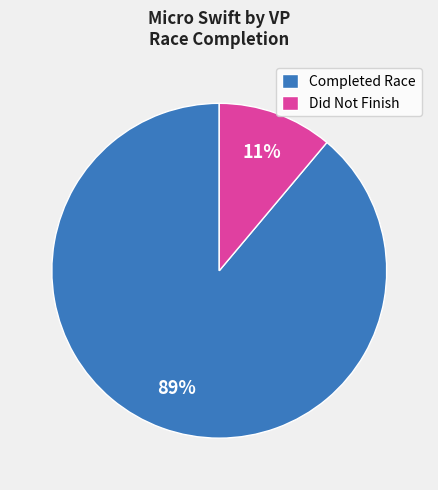

Do Completed Race and Did Not Finish together represent more than half of the pie?

Yes